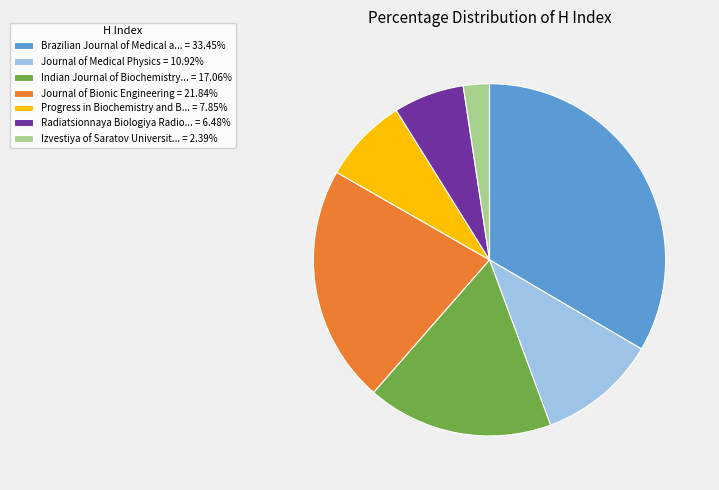

Does Brazilian Journal of Medical a... = 33.45% represent more than half of the total?

No